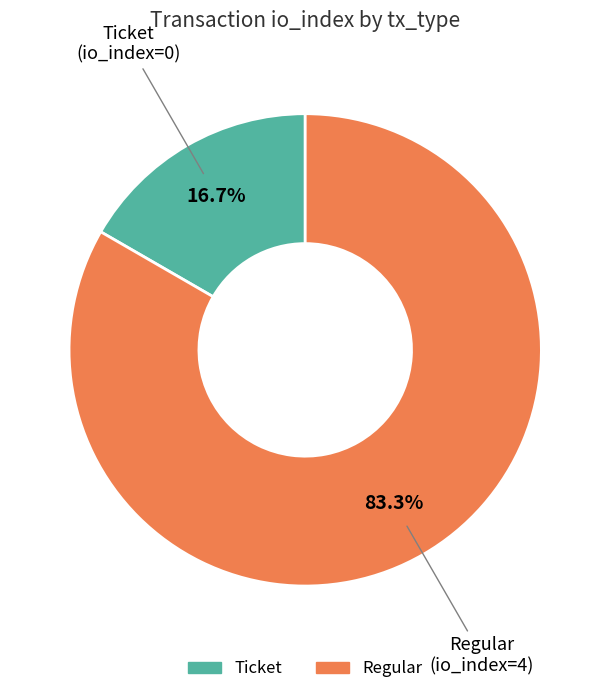

Which category accounts for the majority?

Regular